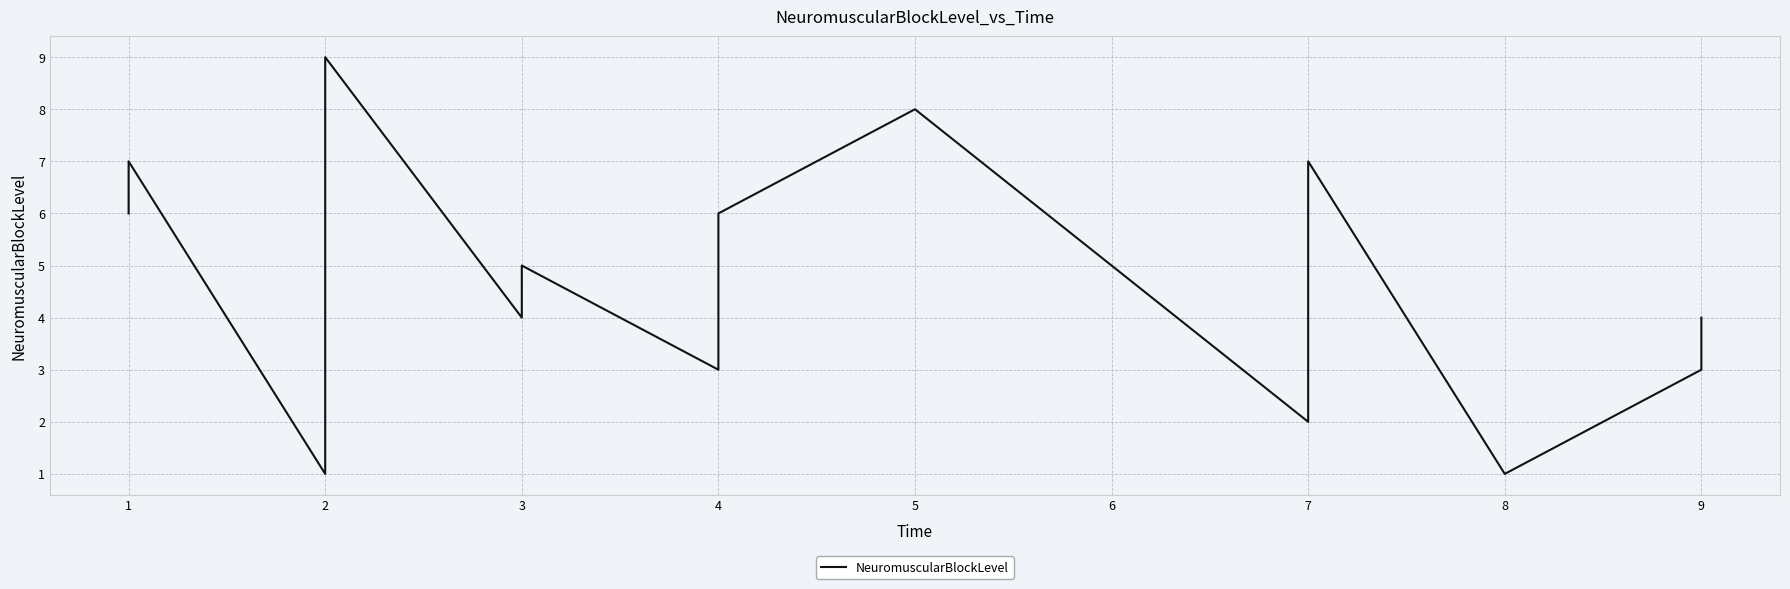

At which label is the value closest to 5?

3